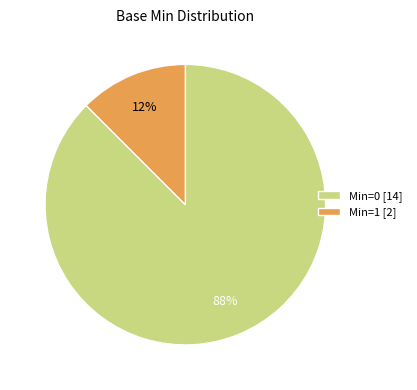

Does Min=1 [2] represent more than half of the total?

No